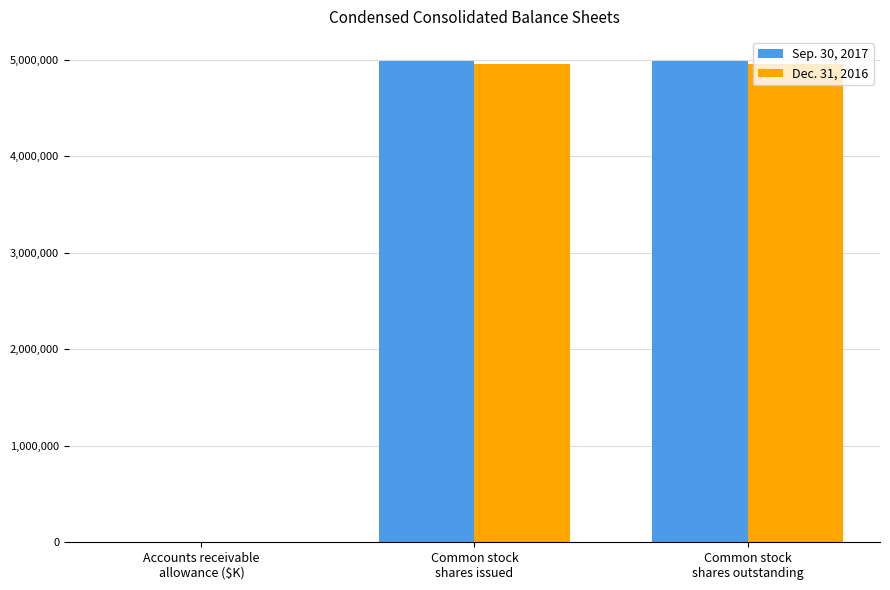

Are the bars horizontal?

No